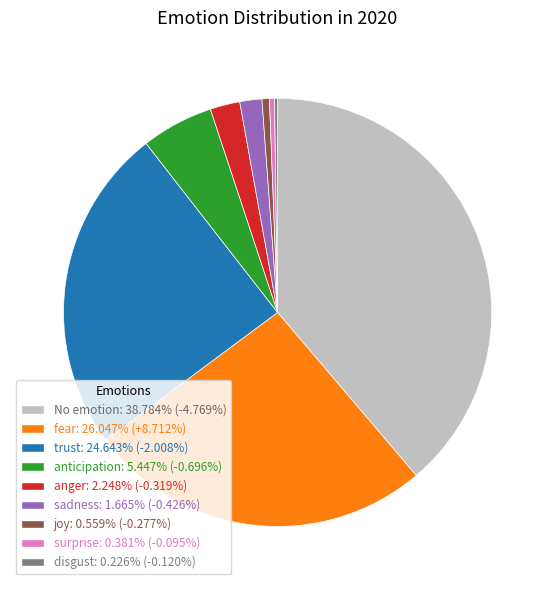

Is there any slice that represents more than half of the pie?

No